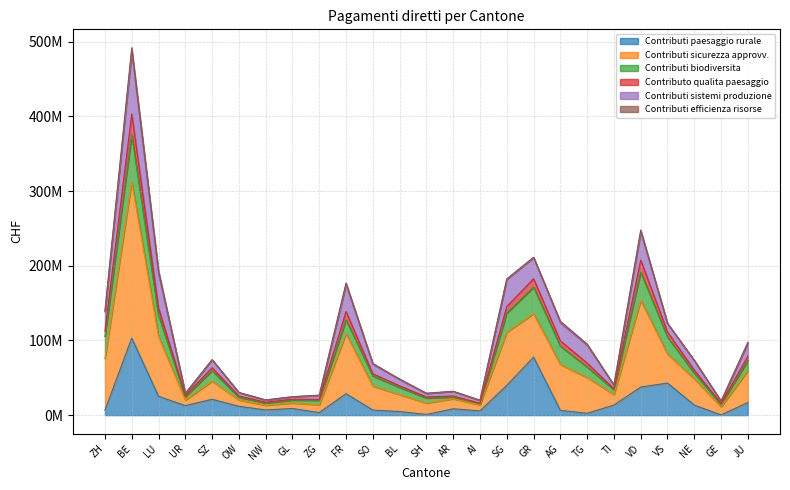

At which label is Contributo qualita paesaggio closest to 252353935?

VD